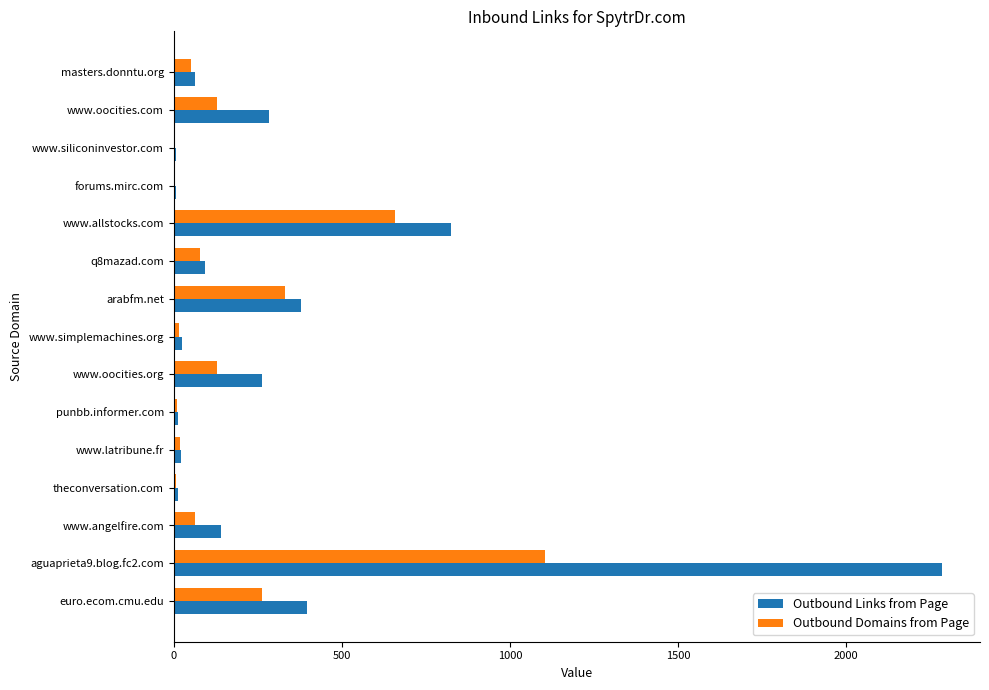

Which series has the largest range (max minus min)?

Outbound Links from Page